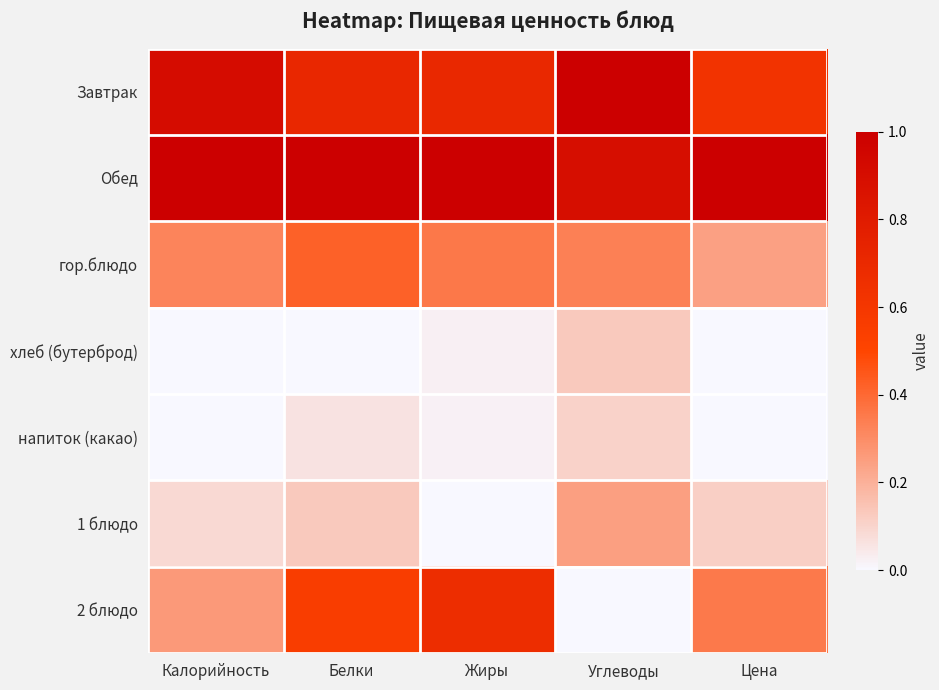

What is the total value across all series at Жиры?

2.8